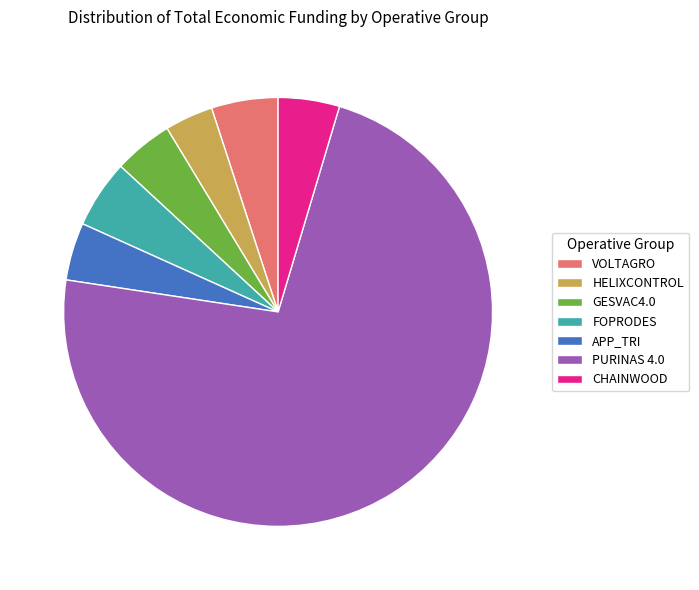

Between CHAINWOOD and HELIXCONTROL, which is larger?

CHAINWOOD